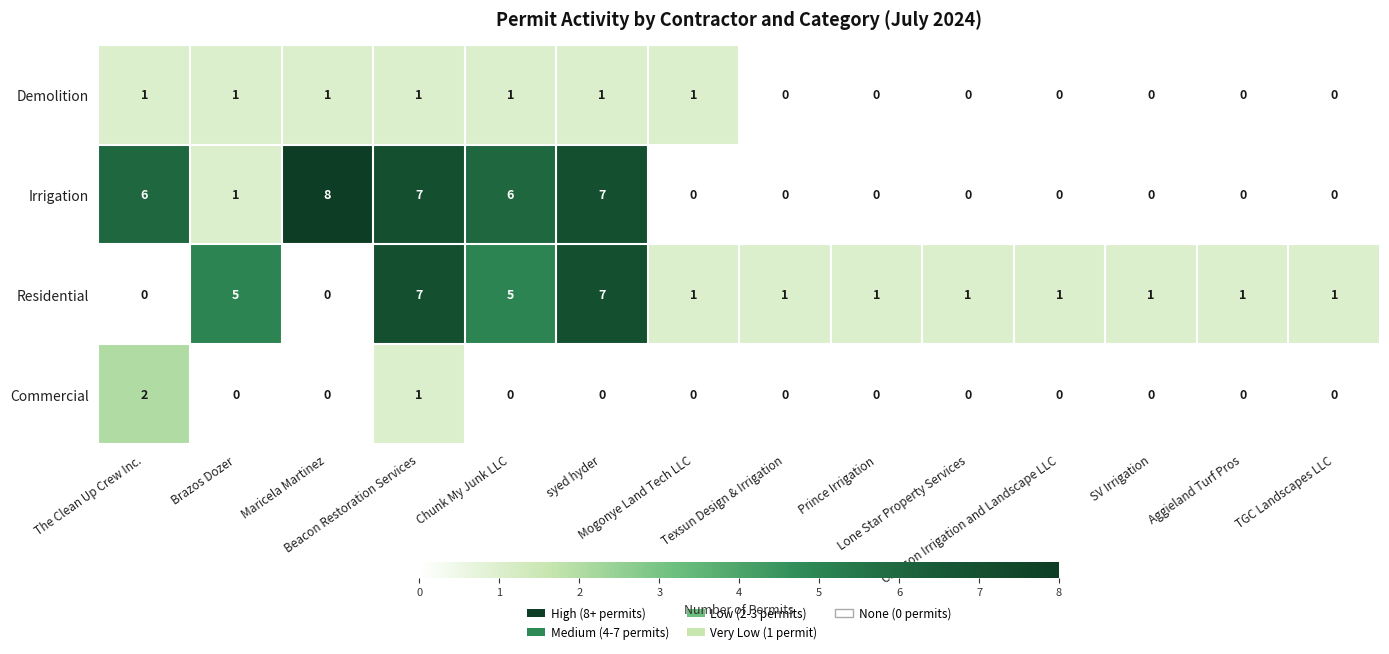

Which series has the largest range (max minus min)?

Irrigation